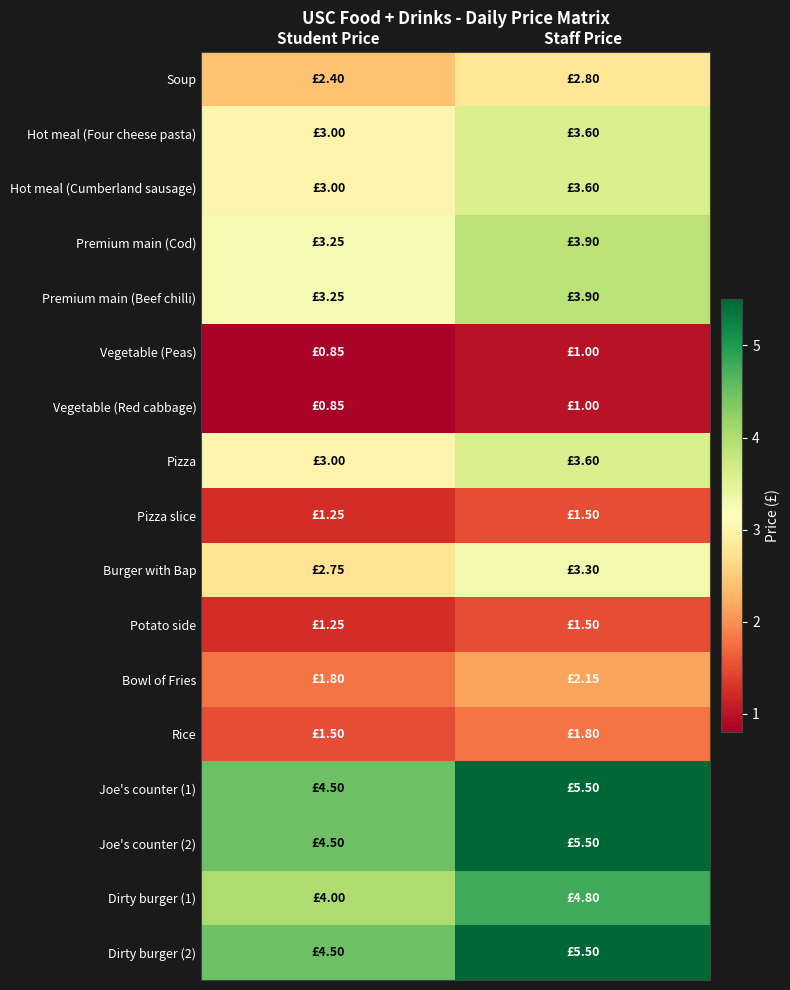

List the series in order of their peak value, highest first.

Joe's counter (1), Joe's counter (2), Dirty burger (2), Dirty burger (1), Premium main (Cod), Premium main (Beef chilli), Hot meal (Four cheese pasta), Hot meal (Cumberland sausage), Pizza, Burger with Bap, Soup, Bowl of Fries, Rice, Pizza slice, Potato side, Vegetable (Peas), Vegetable (Red cabbage)